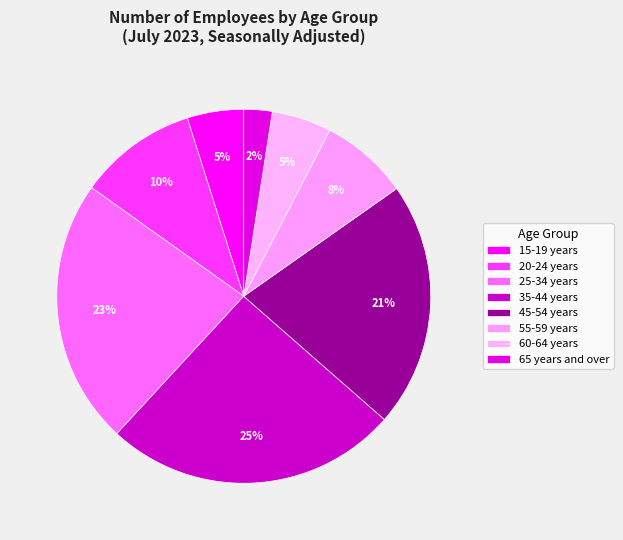

Rank the categories by value from lowest to highest.

65 years and over, 15-19 years, 60-64 years, 55-59 years, 20-24 years, 45-54 years, 25-34 years, 35-44 years